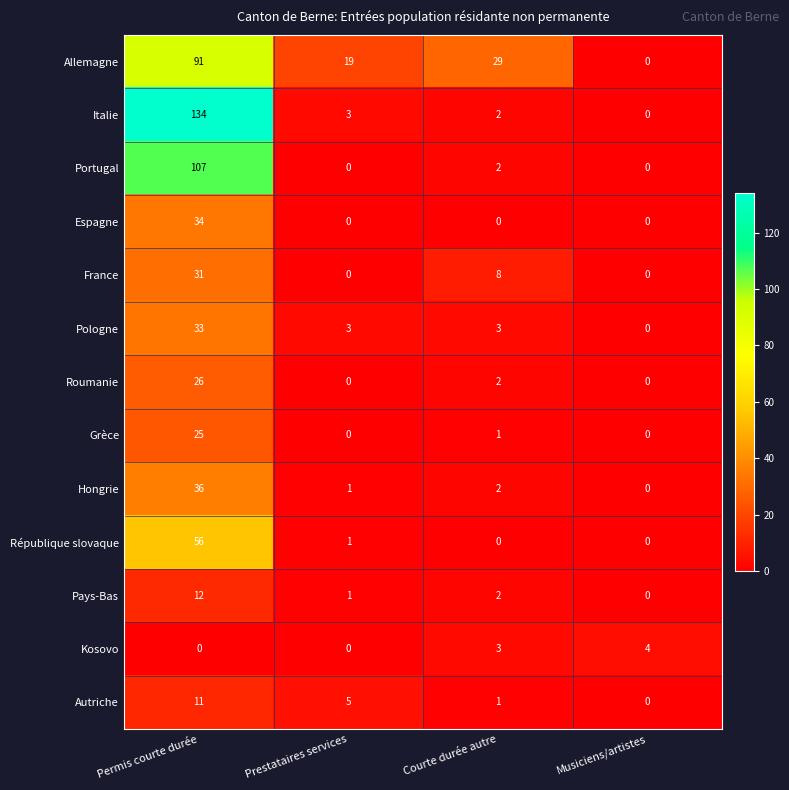

What is the total value across all series at Permis courte durée?

596